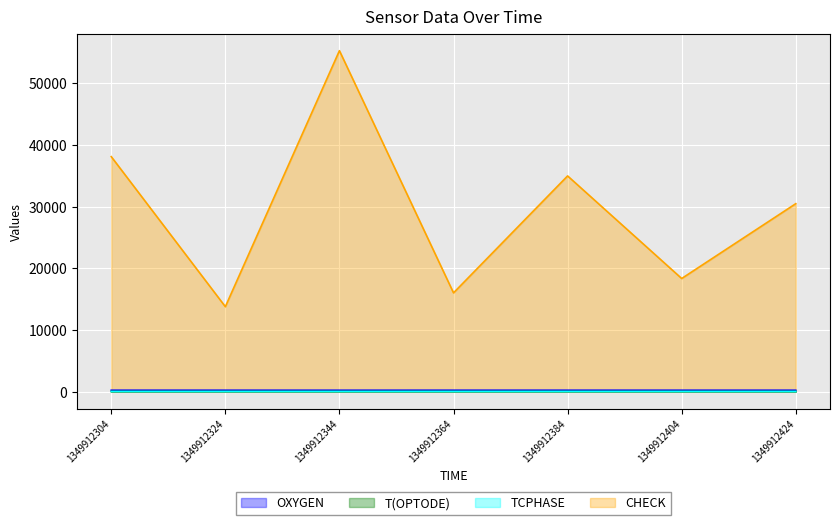

What is the difference between the CHECK values at 1349912344 and 1349912384?

20310.0